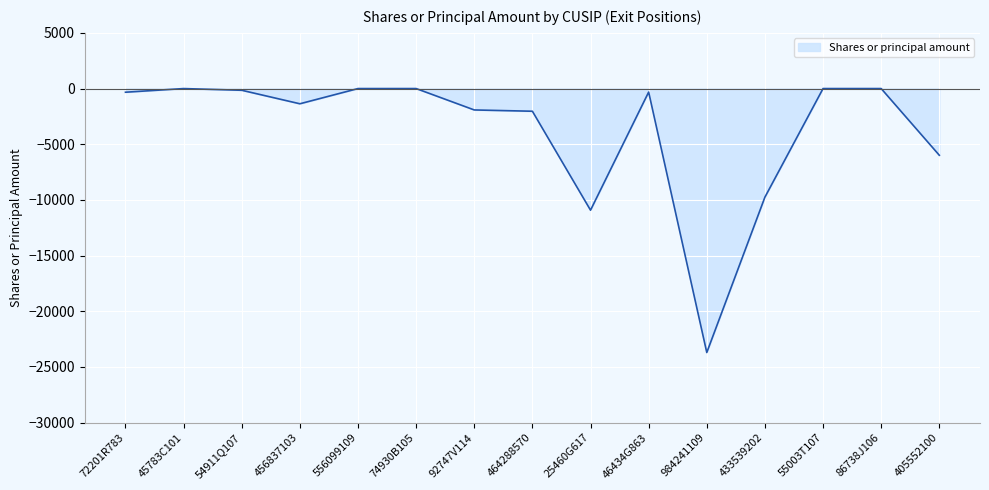

What is the sum of the values at 92747V114 and 45783C101?

-1925